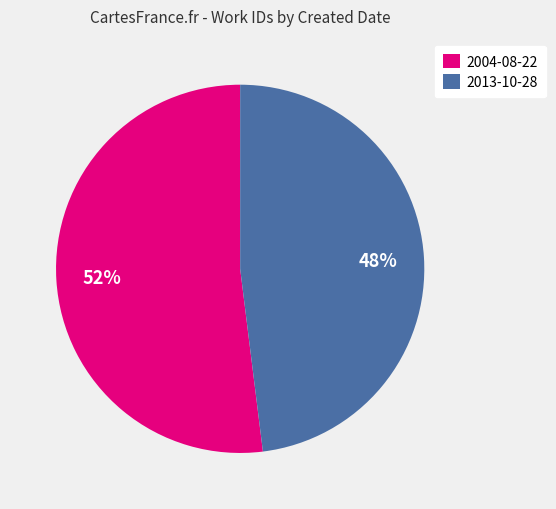

Is the sum of 2004-08-22 and 2013-10-28 greater than half?

Yes